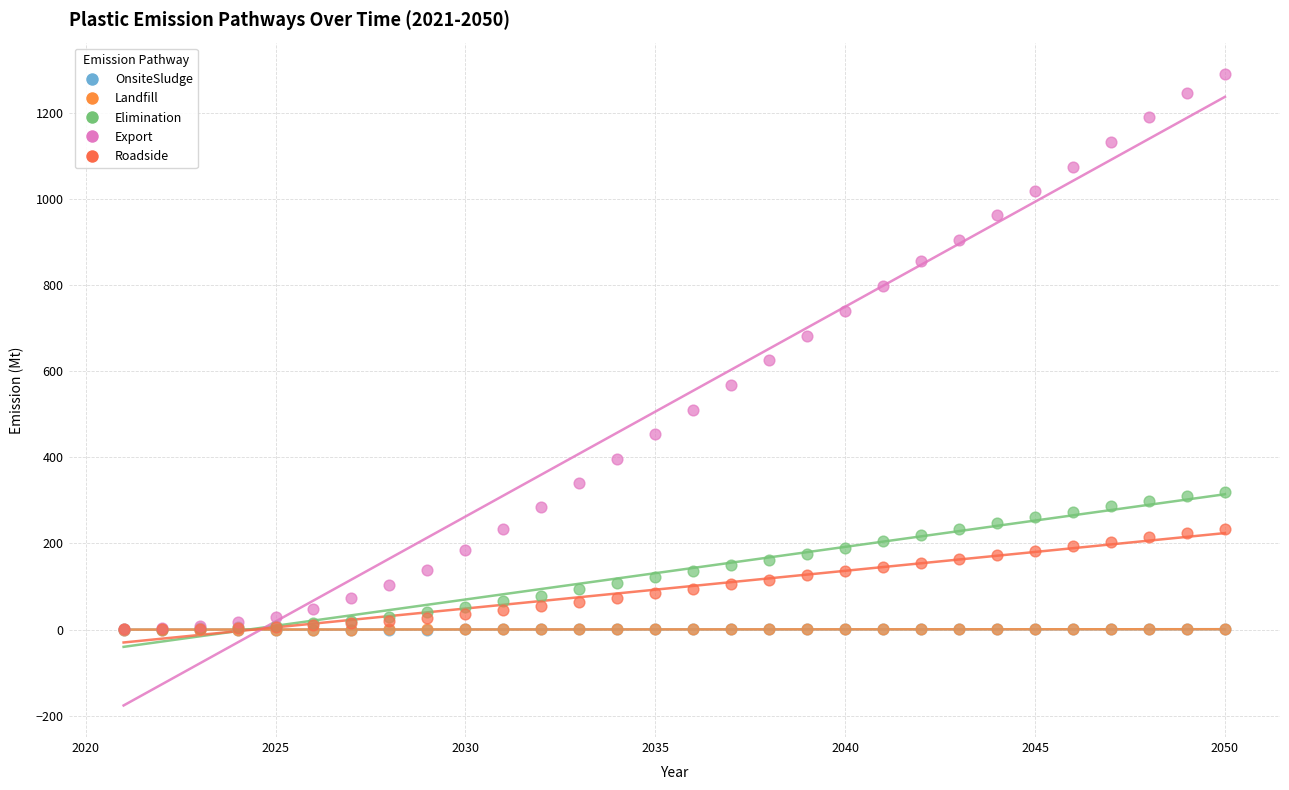

What are all the series names shown in the legend?

OnsiteSludge, Landfill, Elimination, Export, Roadside